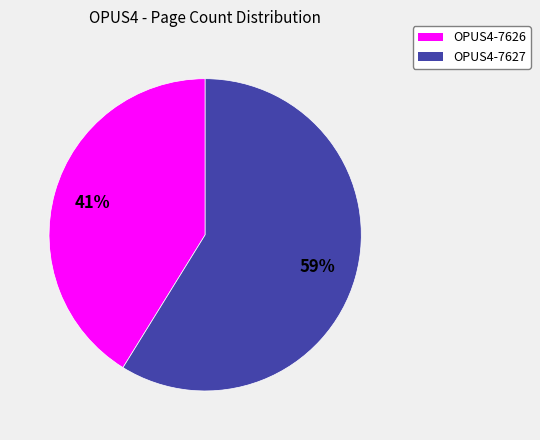

Which category has the biggest portion of the pie?

OPUS4-7627